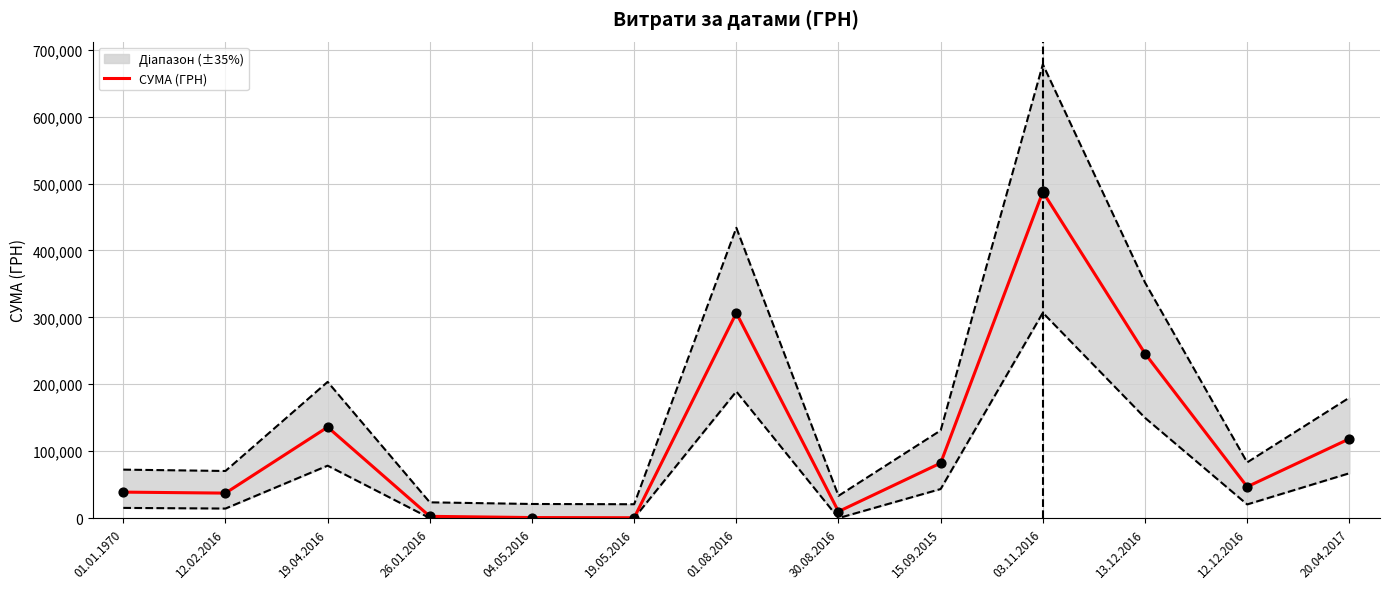

What is the change in value from 19.05.2016 to 15.09.2015?

+81712.1